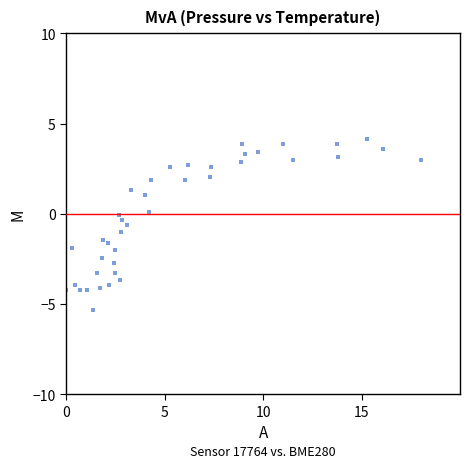

What is the range of X values (max minus min)?

18.0